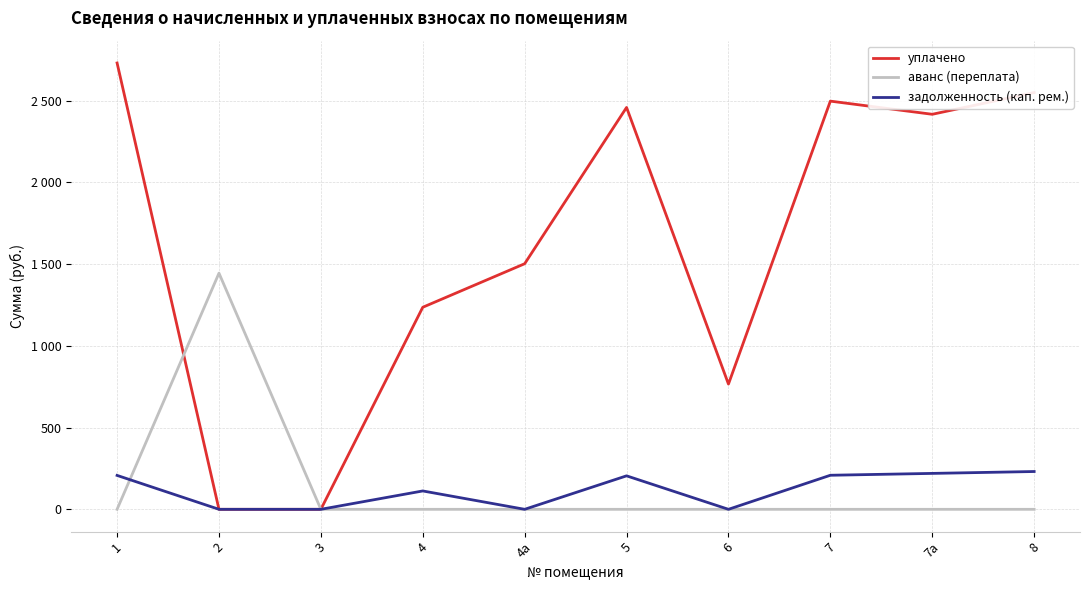

What are all the series names shown in the legend?

уплачено, аванс (переплата), задолженность (кап. рем.)